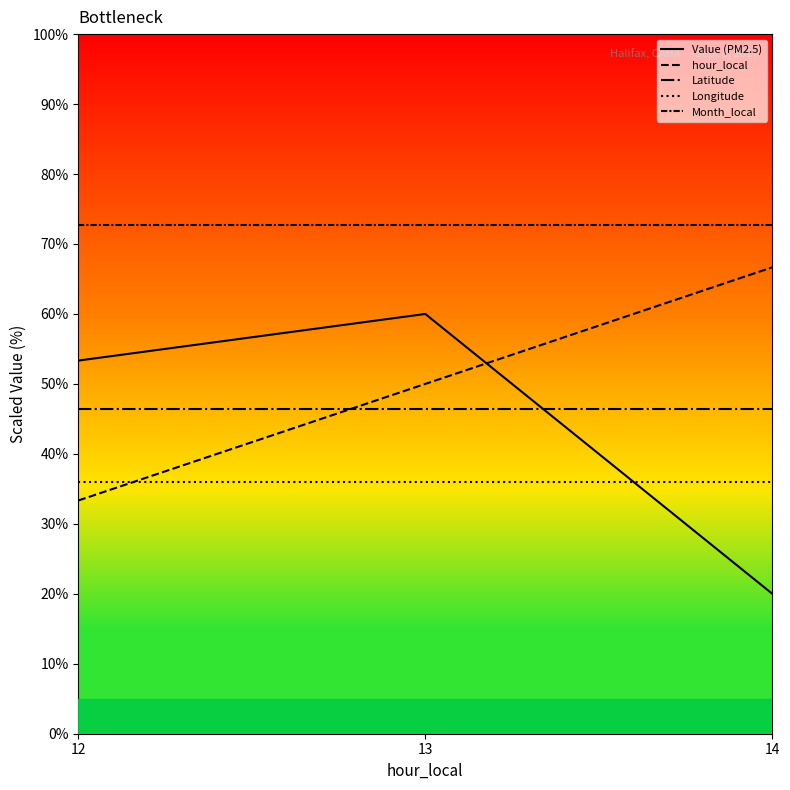

At which category is the sum across all series the highest?

13